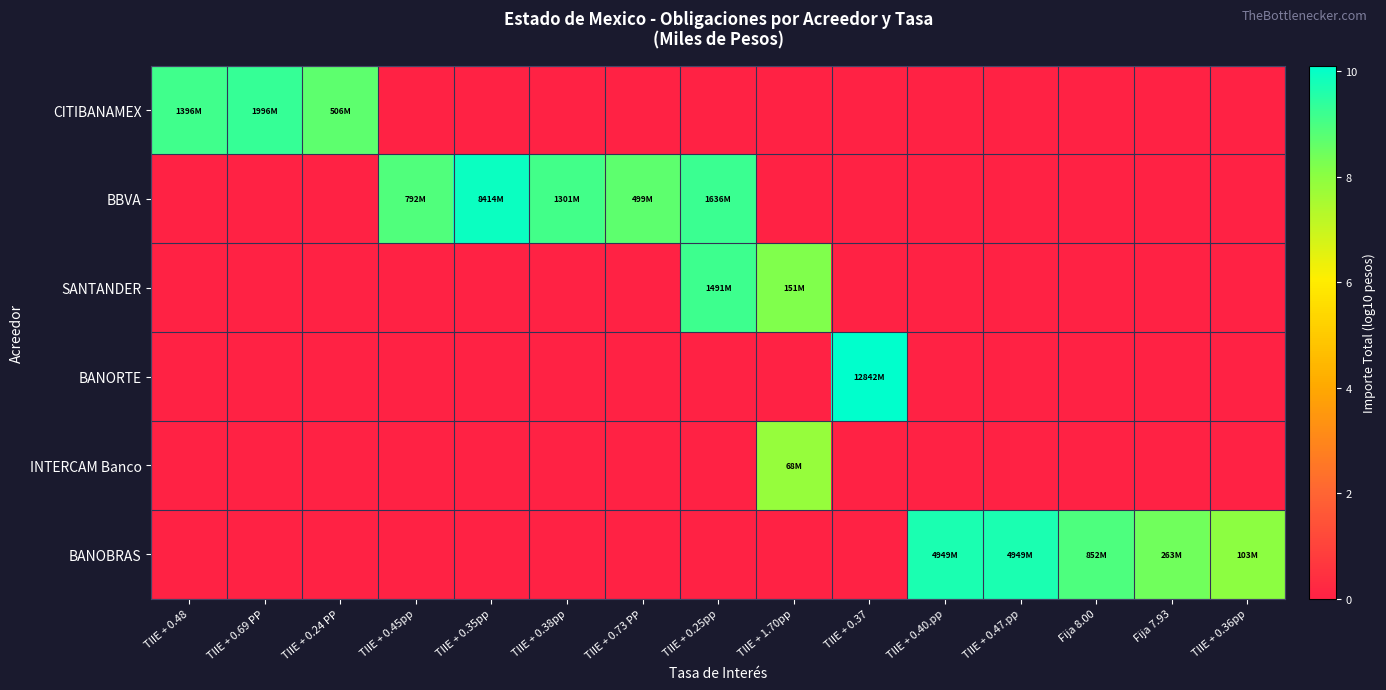

Reading left to right, list all the values displayed in this chart.

CITIBANAMEX: TIIE + 0.48=9.1	TIIE + 0.69 PP=9.3	TIIE + 0.24 PP=8.7	TIIE + 0.45pp=0.0	TIIE + 0.35pp=0.0	TIIE + 0.38pp=0.0	TIIE + 0.73 PP=0.0	TIIE + 0.25pp=0.0	TIIE + 1.70pp=0.0	TIIE + 0.37=0.0	TIIE + 0.40.pp=0.0	TIIE + 0.47.pp=0.0	Fija 8.00=0.0	Fija 7.93=0.0	TIIE + 0.36pp=0.0
BBVA: TIIE + 0.48=0.0	TIIE + 0.69 PP=0.0	TIIE + 0.24 PP=0.0	TIIE + 0.45pp=8.9	TIIE + 0.35pp=9.9	TIIE + 0.38pp=9.1	TIIE + 0.73 PP=8.7	TIIE + 0.25pp=9.2	TIIE + 1.70pp=0.0	TIIE + 0.37=0.0	TIIE + 0.40.pp=0.0	TIIE + 0.47.pp=0.0	Fija 8.00=0.0	Fija 7.93=0.0	TIIE + 0.36pp=0.0
SANTANDER: TIIE + 0.48=0.0	TIIE + 0.69 PP=0.0	TIIE + 0.24 PP=0.0	TIIE + 0.45pp=0.0	TIIE + 0.35pp=0.0	TIIE + 0.38pp=0.0	TIIE + 0.73 PP=0.0	TIIE + 0.25pp=9.2	TIIE + 1.70pp=8.2	TIIE + 0.37=0.0	TIIE + 0.40.pp=0.0	TIIE + 0.47.pp=0.0	Fija 8.00=0.0	Fija 7.93=0.0	TIIE + 0.36pp=0.0
BANORTE: TIIE + 0.48=0.0	TIIE + 0.69 PP=0.0	TIIE + 0.24 PP=0.0	TIIE + 0.45pp=0.0	TIIE + 0.35pp=0.0	TIIE + 0.38pp=0.0	TIIE + 0.73 PP=0.0	TIIE + 0.25pp=0.0	TIIE + 1.70pp=0.0	TIIE + 0.37=10.1	TIIE + 0.40.pp=0.0	TIIE + 0.47.pp=0.0	Fija 8.00=0.0	Fija 7.93=0.0	TIIE + 0.36pp=0.0
INTERCAM Banco: TIIE + 0.48=0.0	TIIE + 0.69 PP=0.0	TIIE + 0.24 PP=0.0	TIIE + 0.45pp=0.0	TIIE + 0.35pp=0.0	TIIE + 0.38pp=0.0	TIIE + 0.73 PP=0.0	TIIE + 0.25pp=0.0	TIIE + 1.70pp=7.8	TIIE + 0.37=0.0	TIIE + 0.40.pp=0.0	TIIE + 0.47.pp=0.0	Fija 8.00=0.0	Fija 7.93=0.0	TIIE + 0.36pp=0.0
BANOBRAS: TIIE + 0.48=0.0	TIIE + 0.69 PP=0.0	TIIE + 0.24 PP=0.0	TIIE + 0.45pp=0.0	TIIE + 0.35pp=0.0	TIIE + 0.38pp=0.0	TIIE + 0.73 PP=0.0	TIIE + 0.25pp=0.0	TIIE + 1.70pp=0.0	TIIE + 0.37=0.0	TIIE + 0.40.pp=9.7	TIIE + 0.47.pp=9.7	Fija 8.00=8.9	Fija 7.93=8.4	TIIE + 0.36pp=8.0